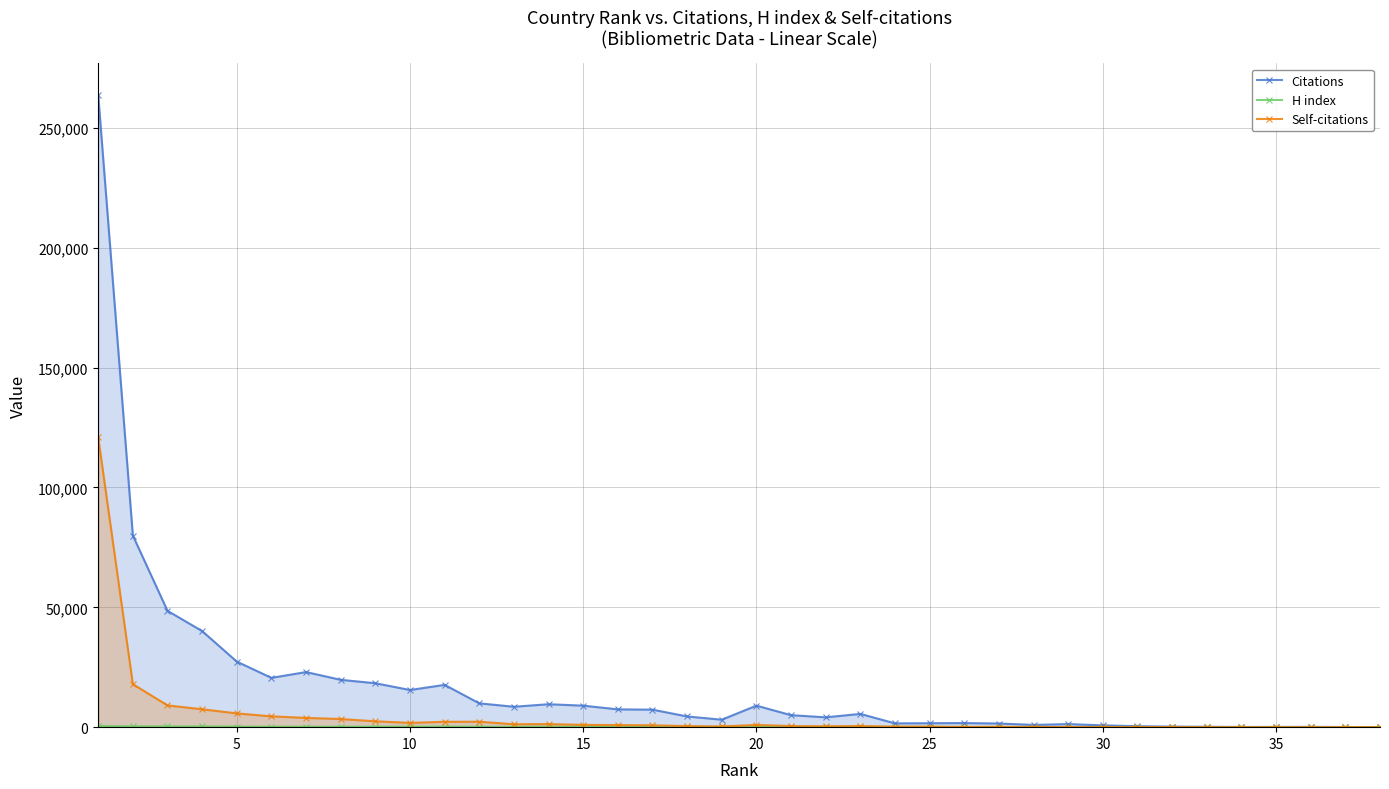

How many lines are shown in the chart?

3